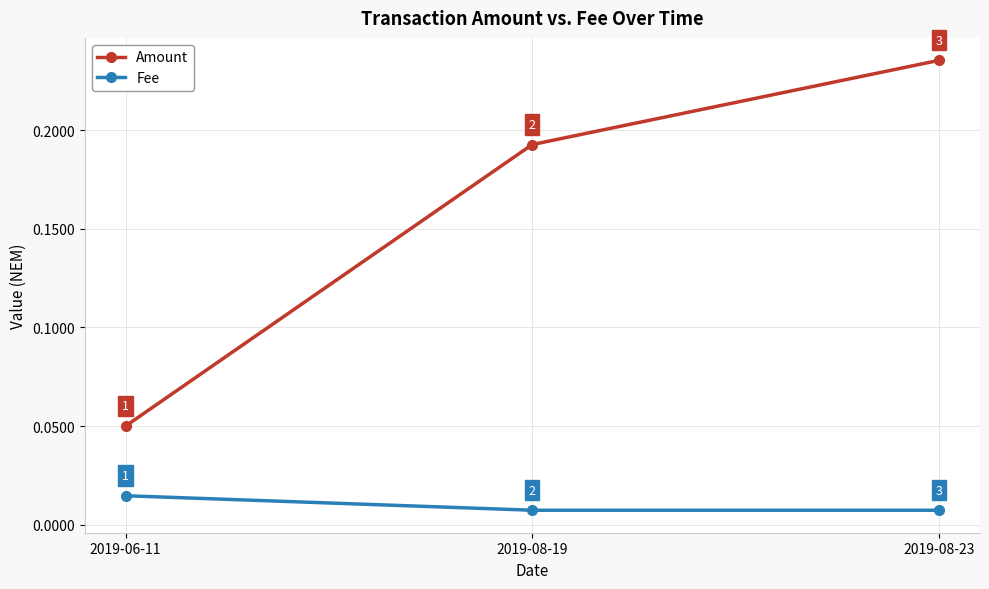

What is the label of the 2nd point from the right?

2019-08-19